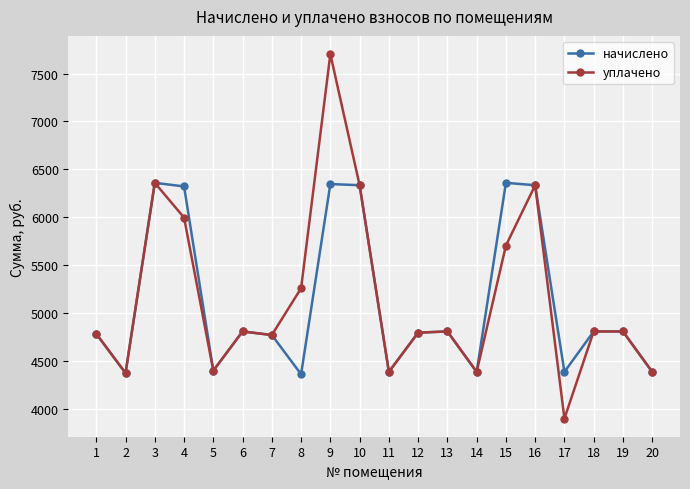

At which category is the sum across all series the highest?

9